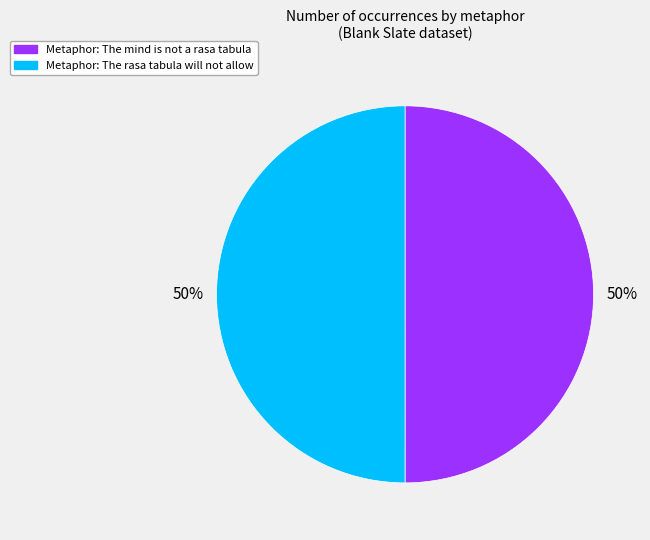

To the nearest percent, what is the average slice percentage?

50%